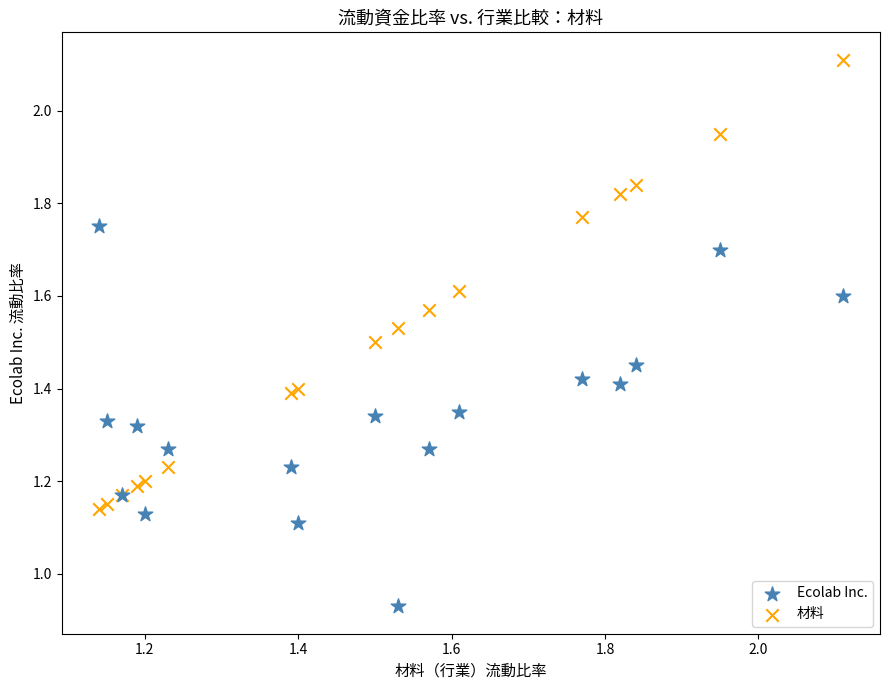

Which series has the largest Y range (max minus min)?

材料